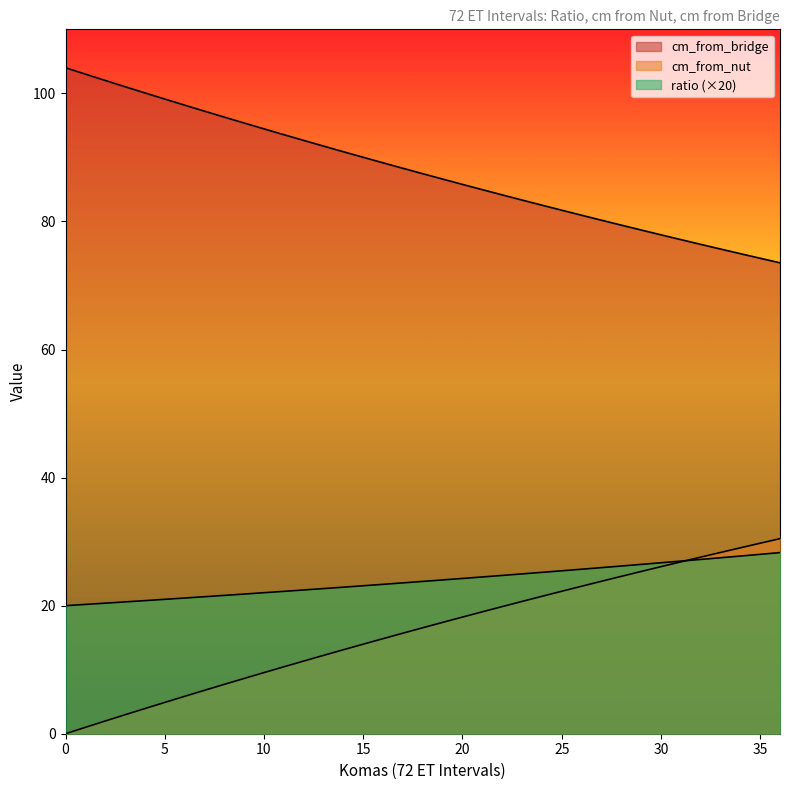

What is the difference between the ratio values at 29.0 and 18.0?

2.7